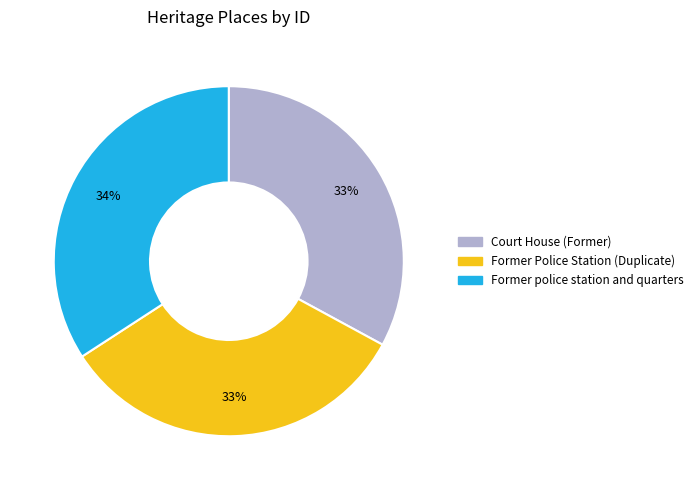

Do Court House (Former) and Former police station and quarters together represent more than half of the pie?

Yes